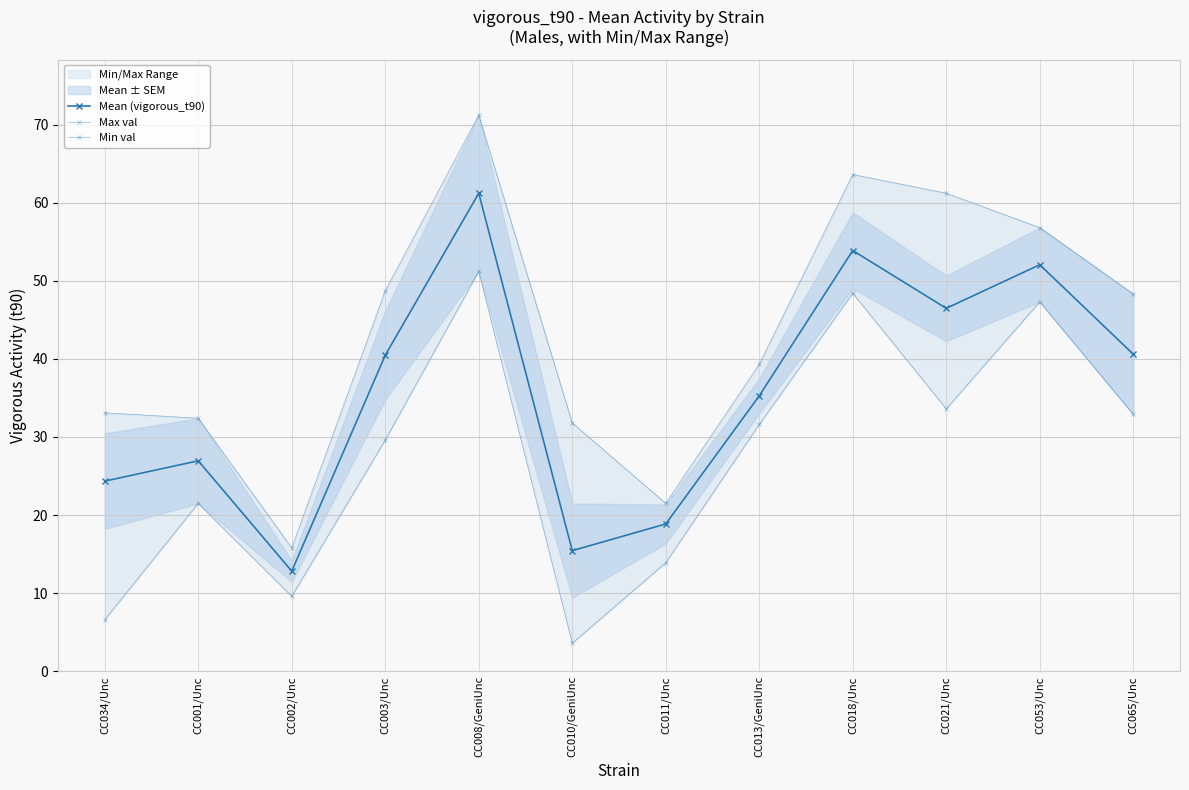

Which series has the widest spread of values?

Max val